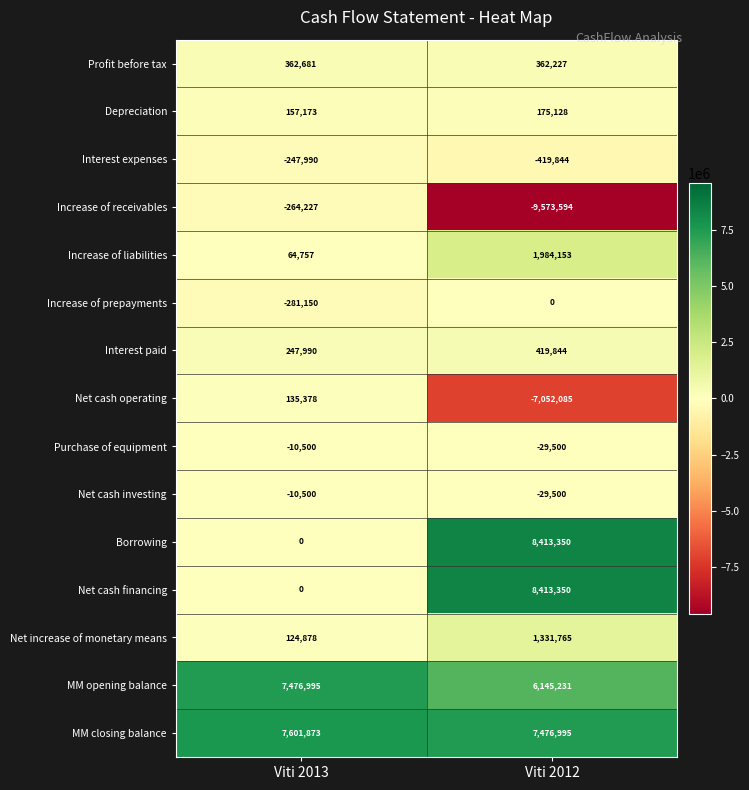

At which label is Interest paid closest to 333917?

Viti 2013